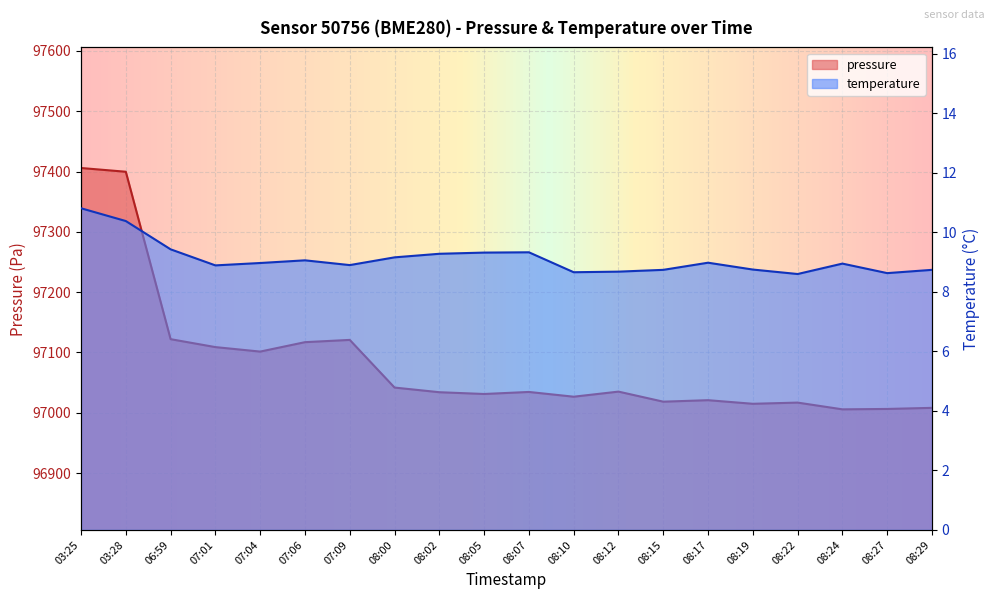

How many interior local peaks does the pressure series have?

5